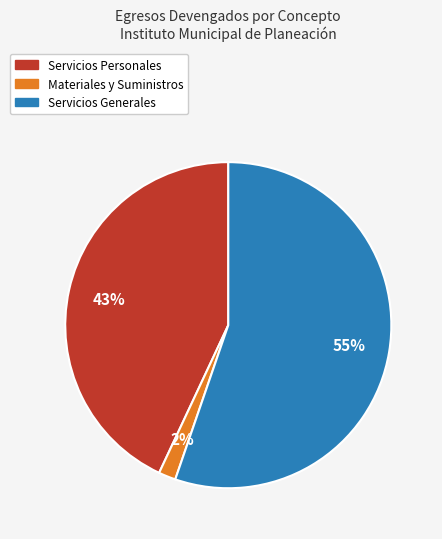

Combined, do Servicios Generales and Materiales y Suministros account for over 50%?

Yes